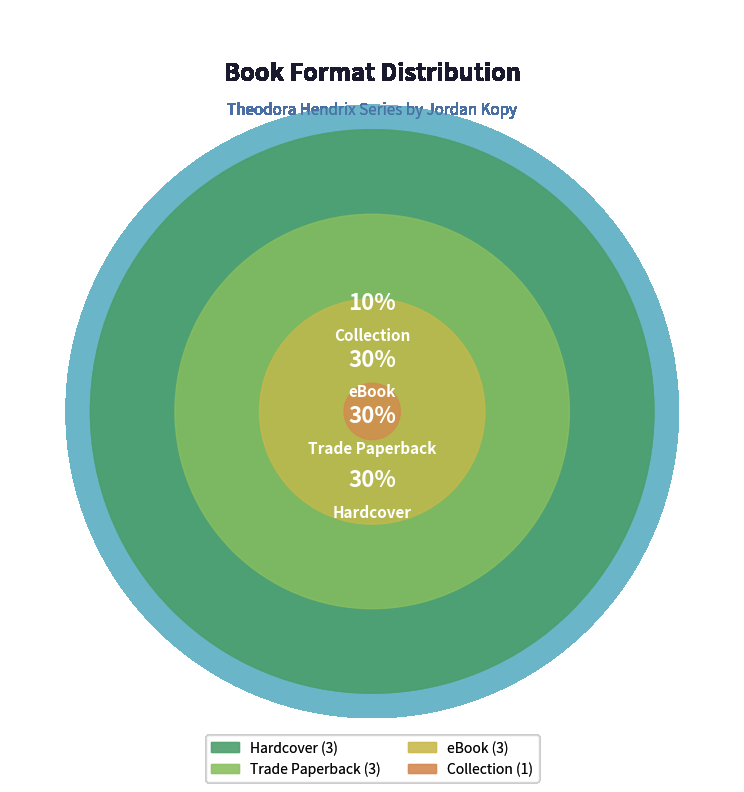

Rank the categories by value from highest to lowest.

Hardcover, Trade Paperback, eBook, Collection